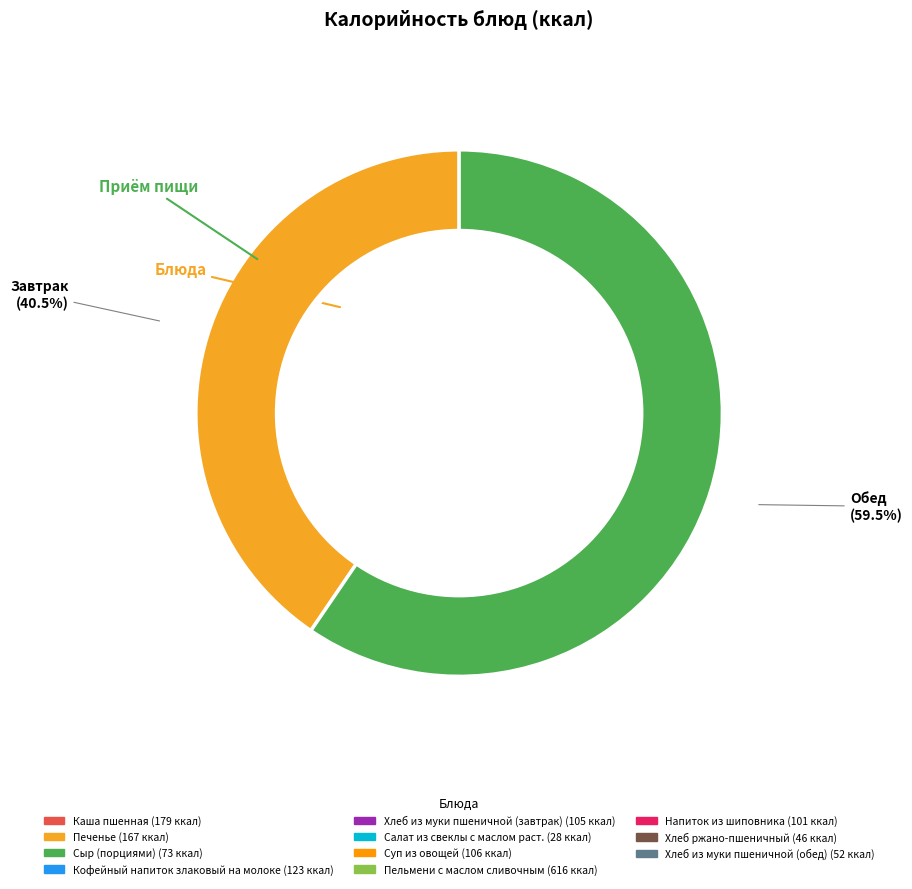

Between Салат из свеклы с маслом раст. and Хлеб из муки пшеничной (обед), which is larger?

Хлеб из муки пшеничной (обед)